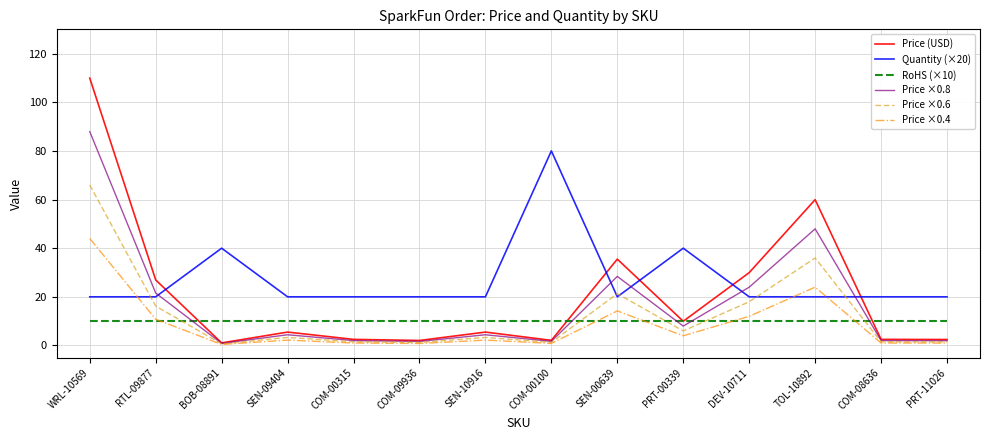

What is the difference between the second highest and second lowest values in the Price ×0.4 series?

23.2